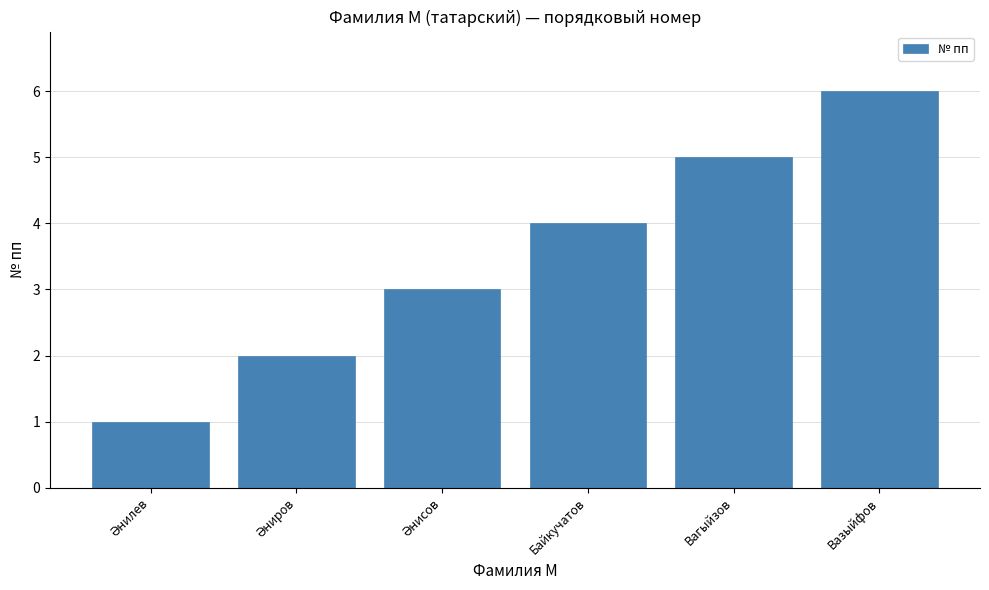

What is the label of the 1st bar from the right?

Вазыйфов